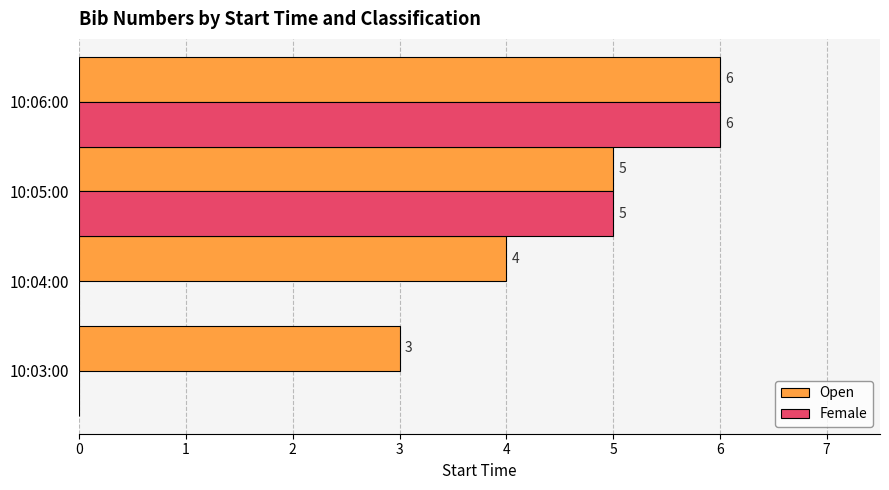

The value of Female at 10:06:00 is 2. True or false?

False